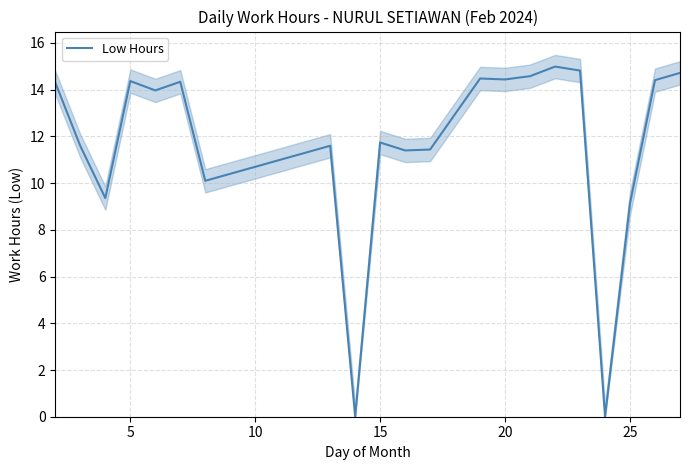

Is it true that Low Hours equals 5.8 at 20?

False